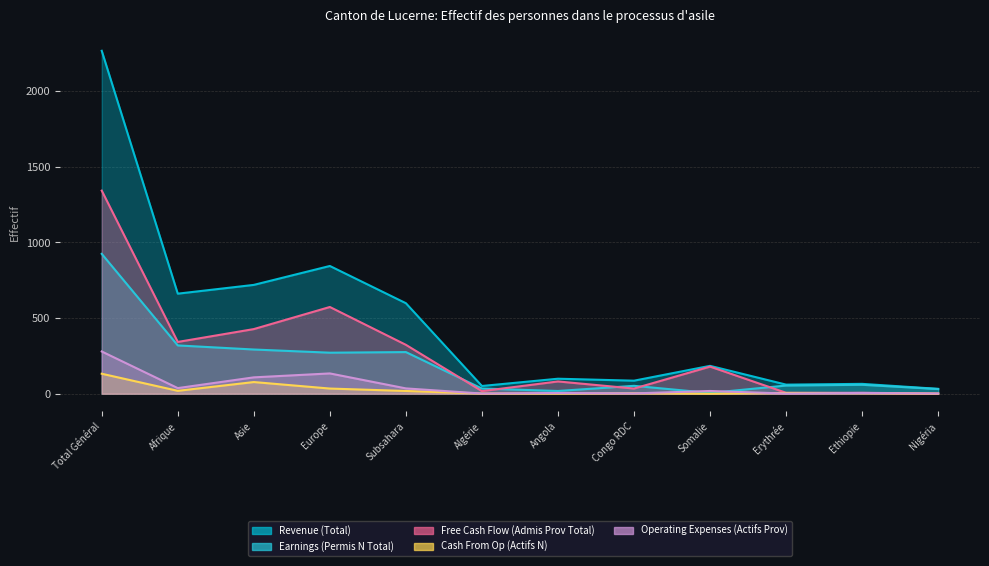

Between which two adjacent categories do Cash From Op (Actifs N) and Operating Expenses (Actifs Prov) first intersect?

Angola and Congo RDC